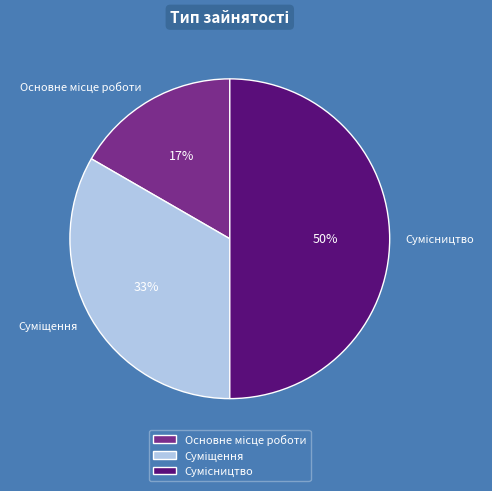

To the nearest percent, what is the average slice percentage?

33%